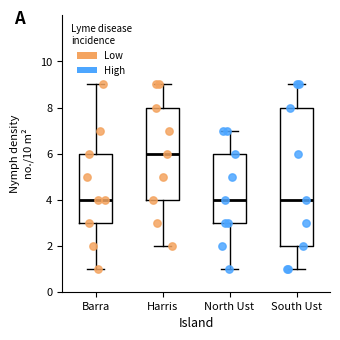

Comparing the boxes themselves (not the whiskers), which one is the tallest?

South Ust